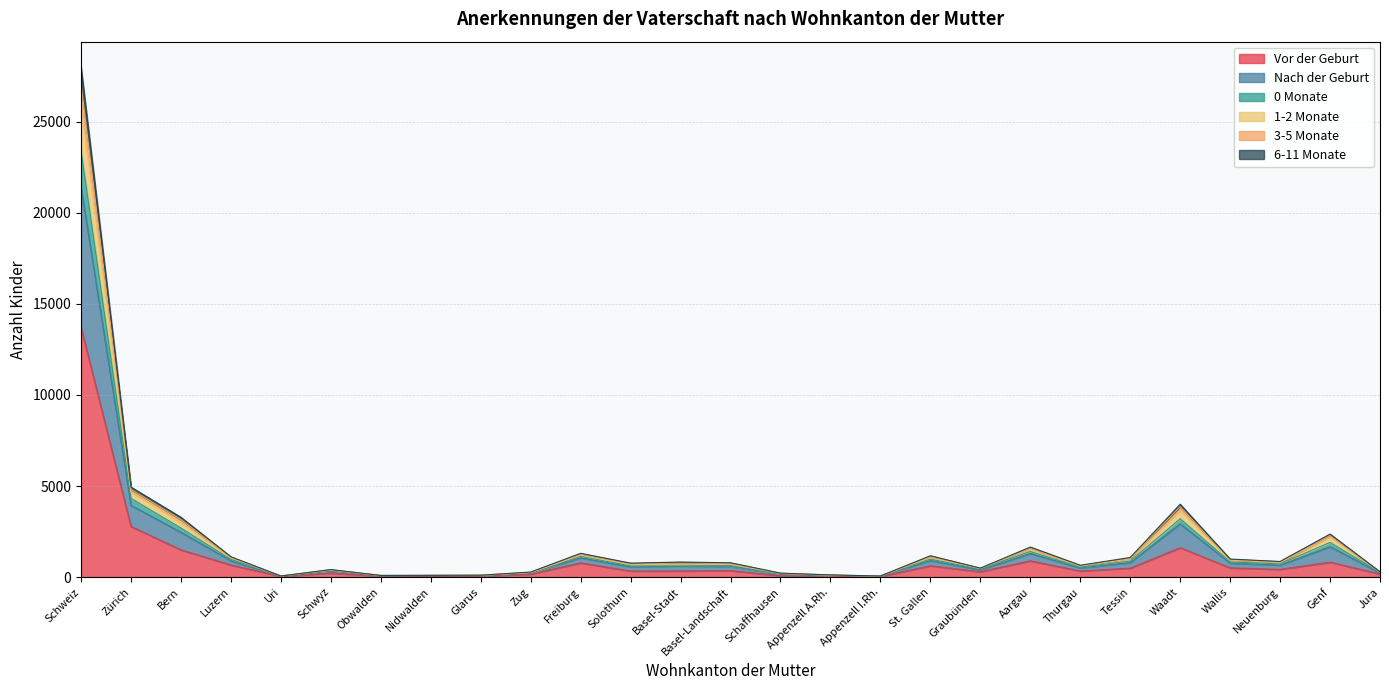

Which has a higher value, Schweiz or Tessin?

Schweiz